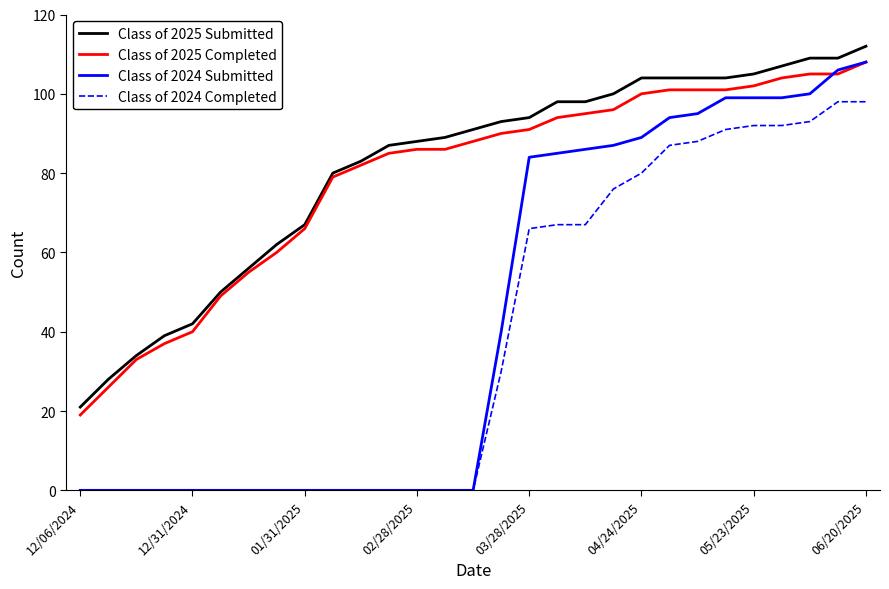

Does the chart have visible grid lines?

No